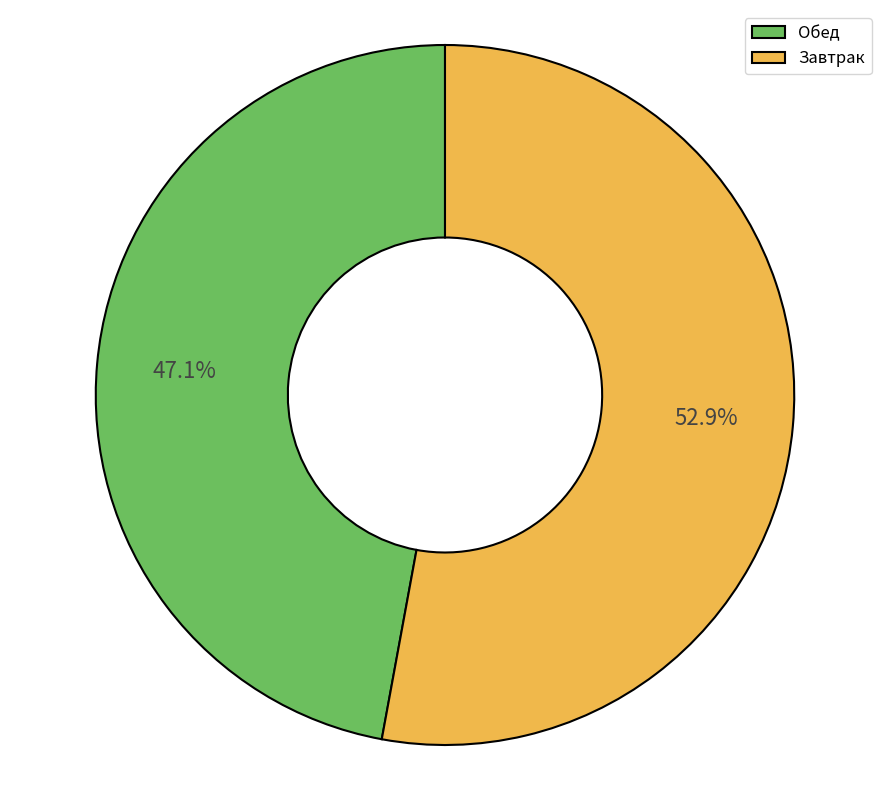

Which category has the smallest portion of the pie?

Обед